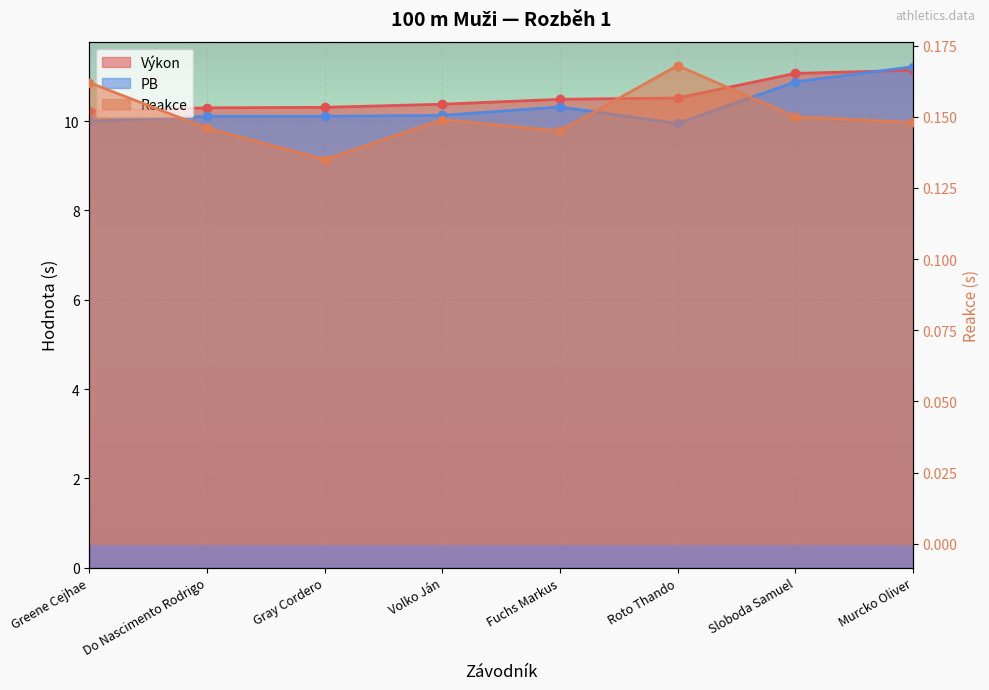

At how many categories does at least one series exceed 3?

8